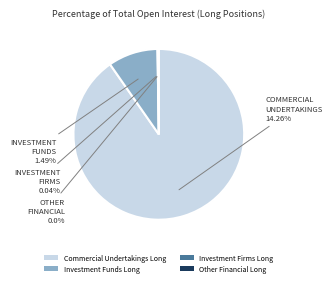

What is the largest slice in the pie chart?

Commercial Undertakings Long